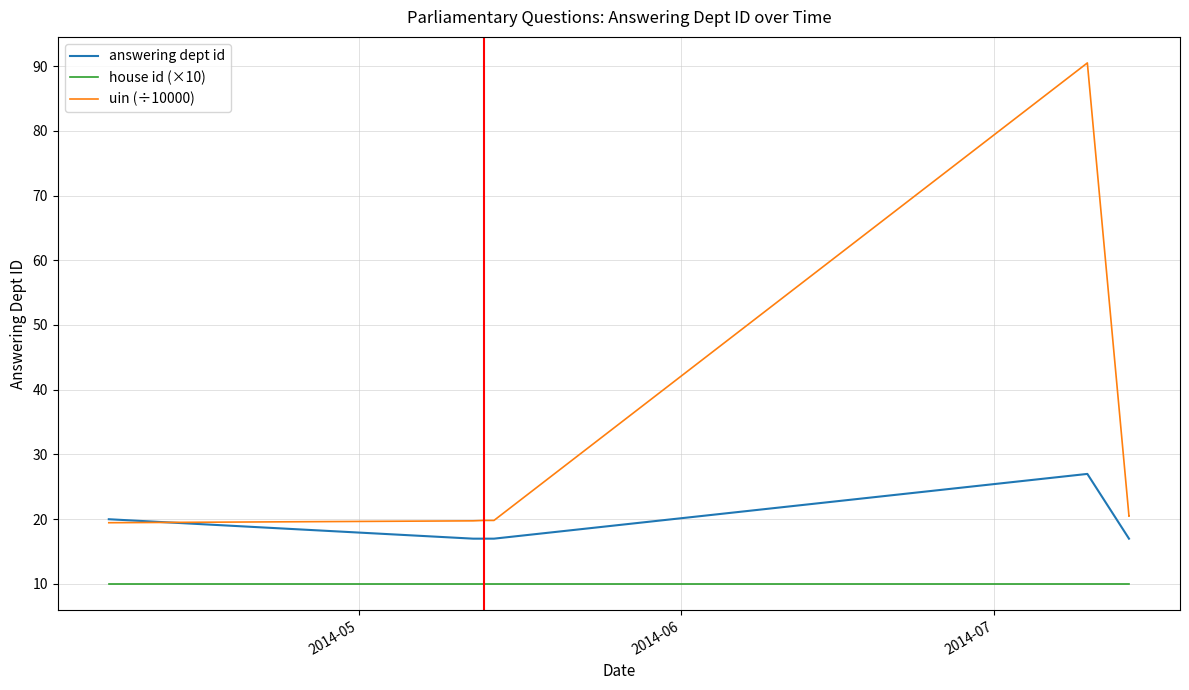

True or false: house id (×10) has a value of 10.0 at 2014-05.

True